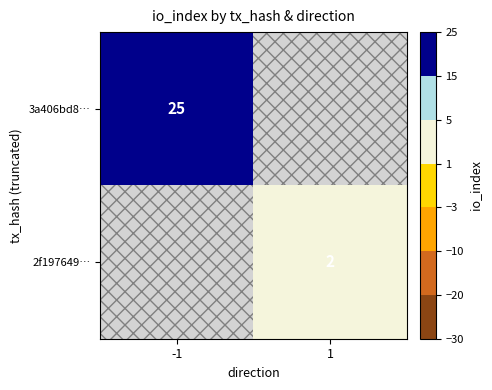

Is it true that 3a406bd8… equals 10 at -1?

False